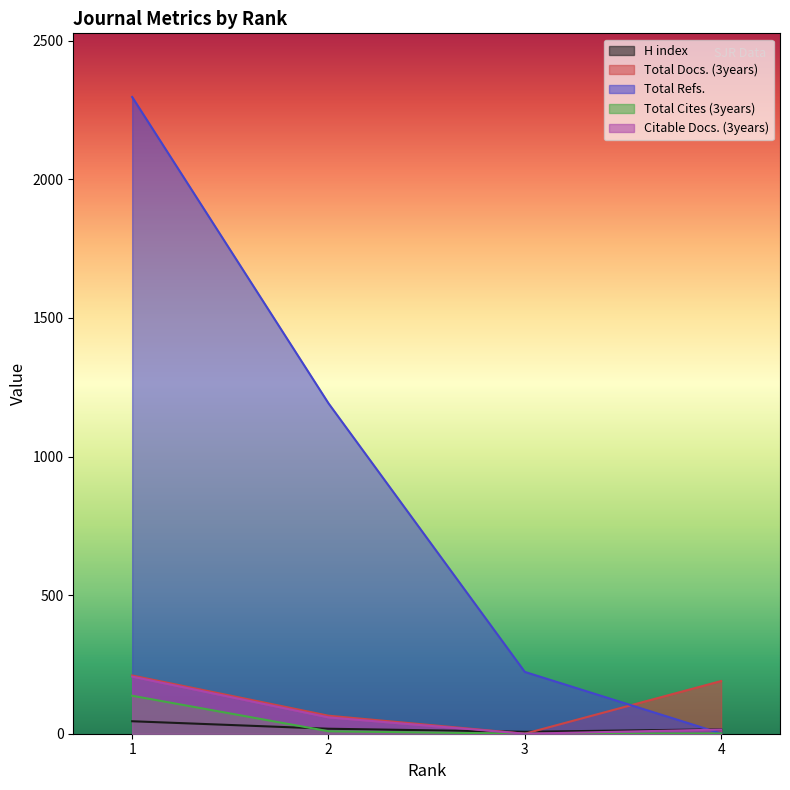

What is the difference between the highest and lowest values at 4?

189